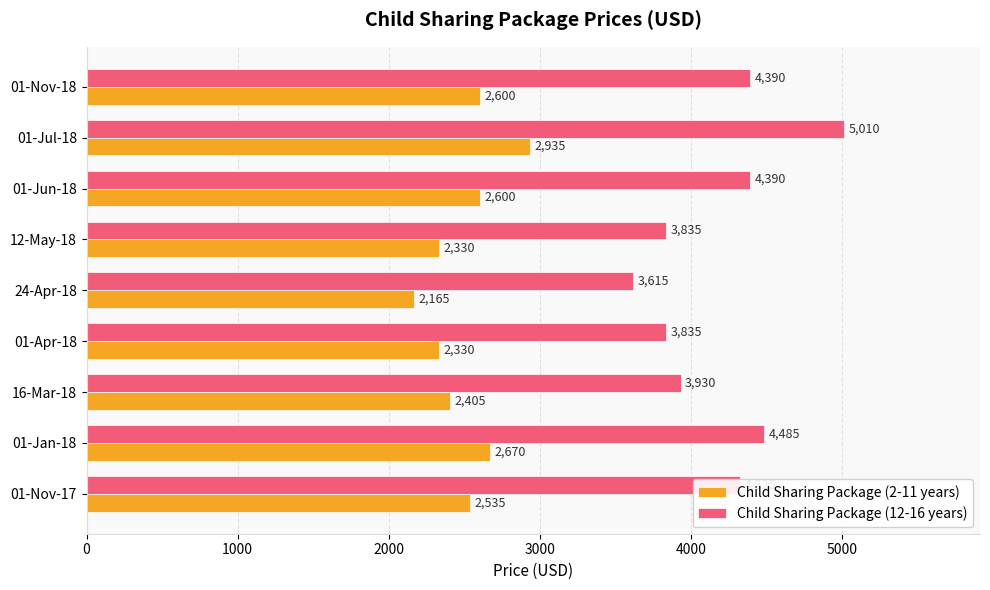

The Child Sharing Package (12-16 years) series shows 4390 at 01-Jun-18. True or false?

True